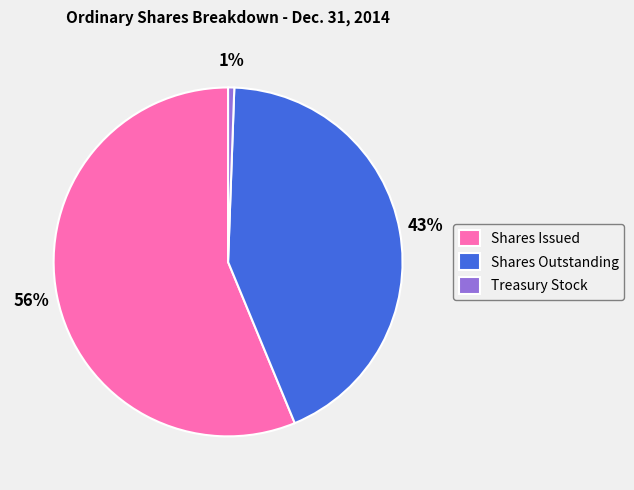

Does Shares Issued account for over 50% of the chart?

Yes